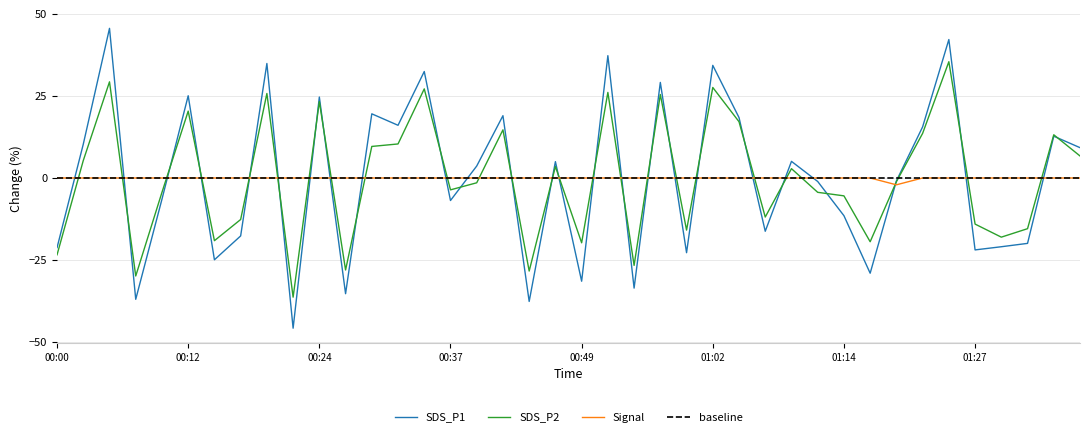

List the series in order of their overall mean, highest first.

SDS_P1, Signal, SDS_P2